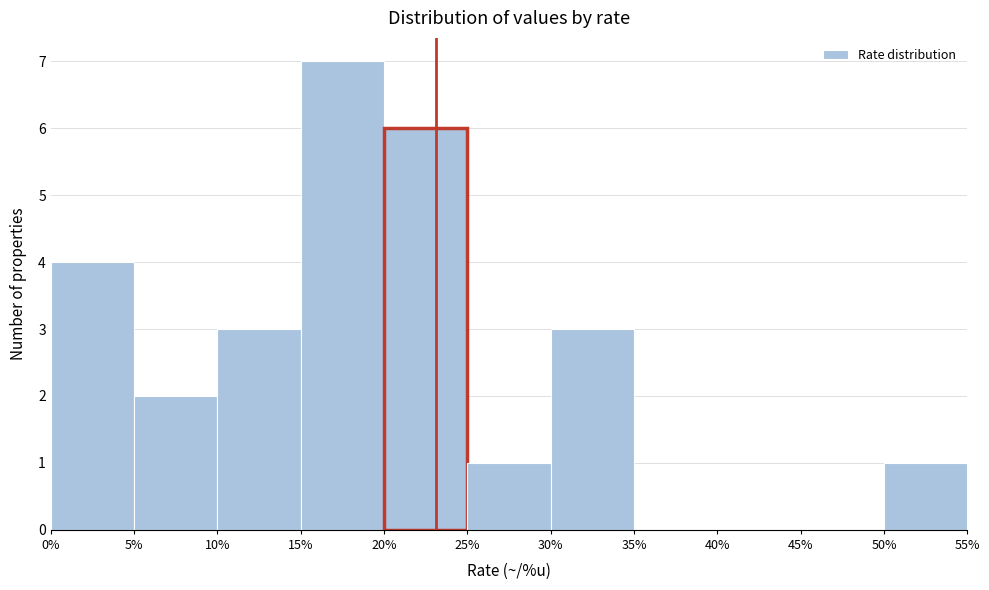

Over which range of the x-axis is the bar tallest?

15% to 20%